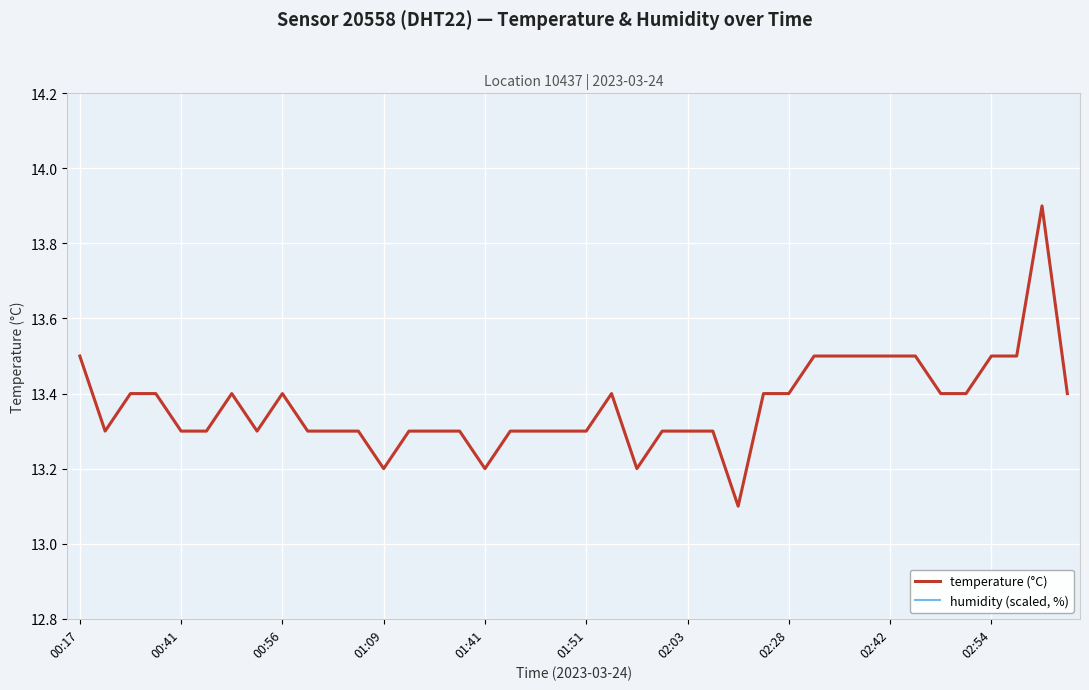

What is the total value across all series at 10?

28.6